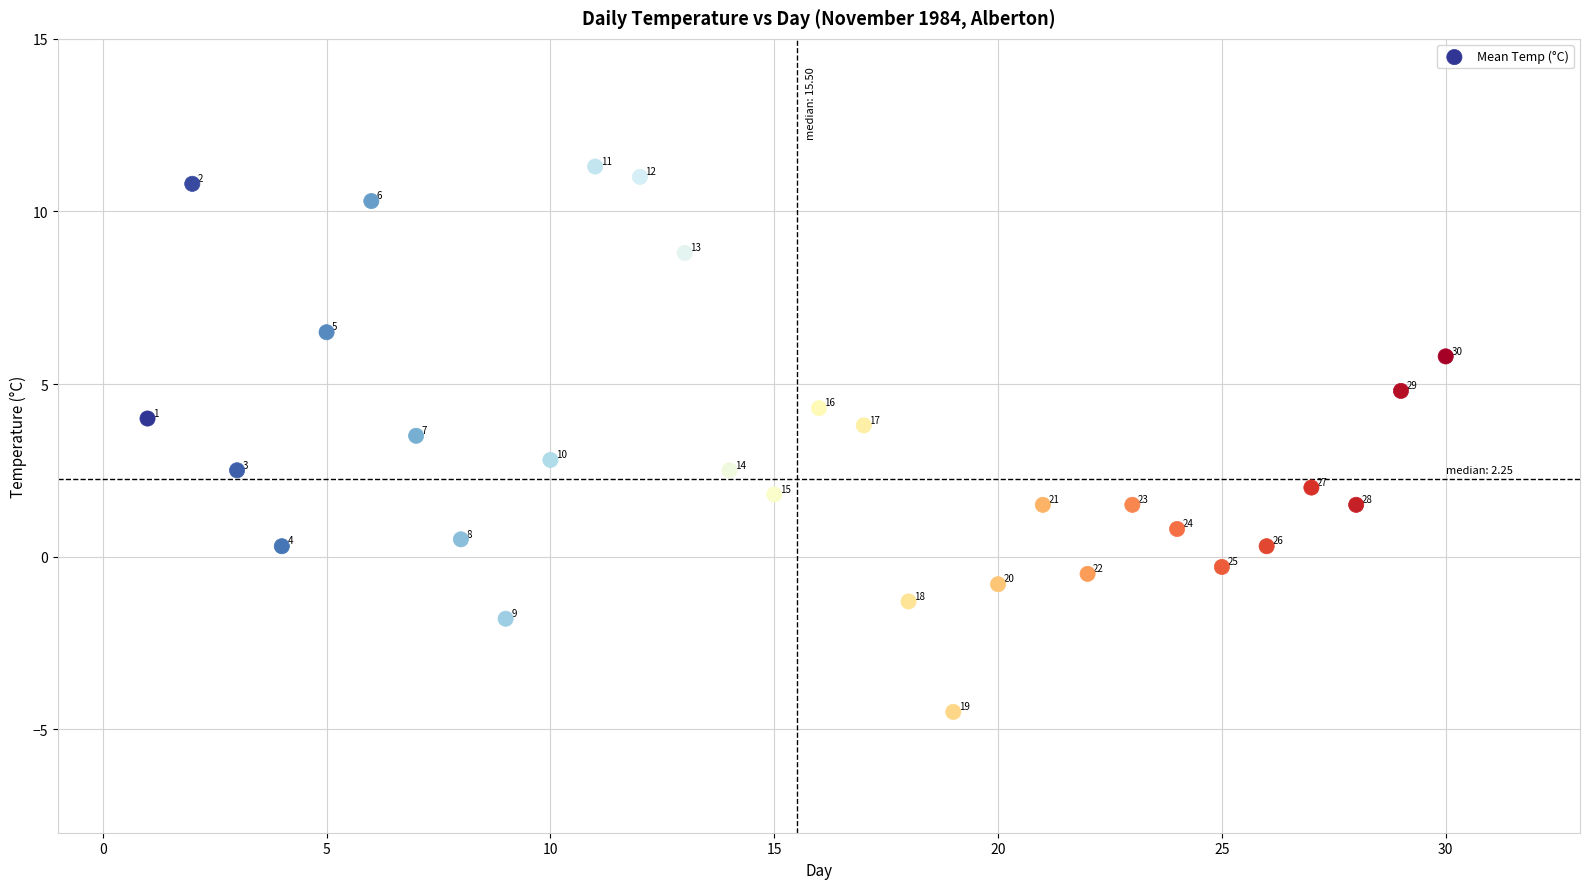

What Y value in the scatter plot is closest to 3?

2.8